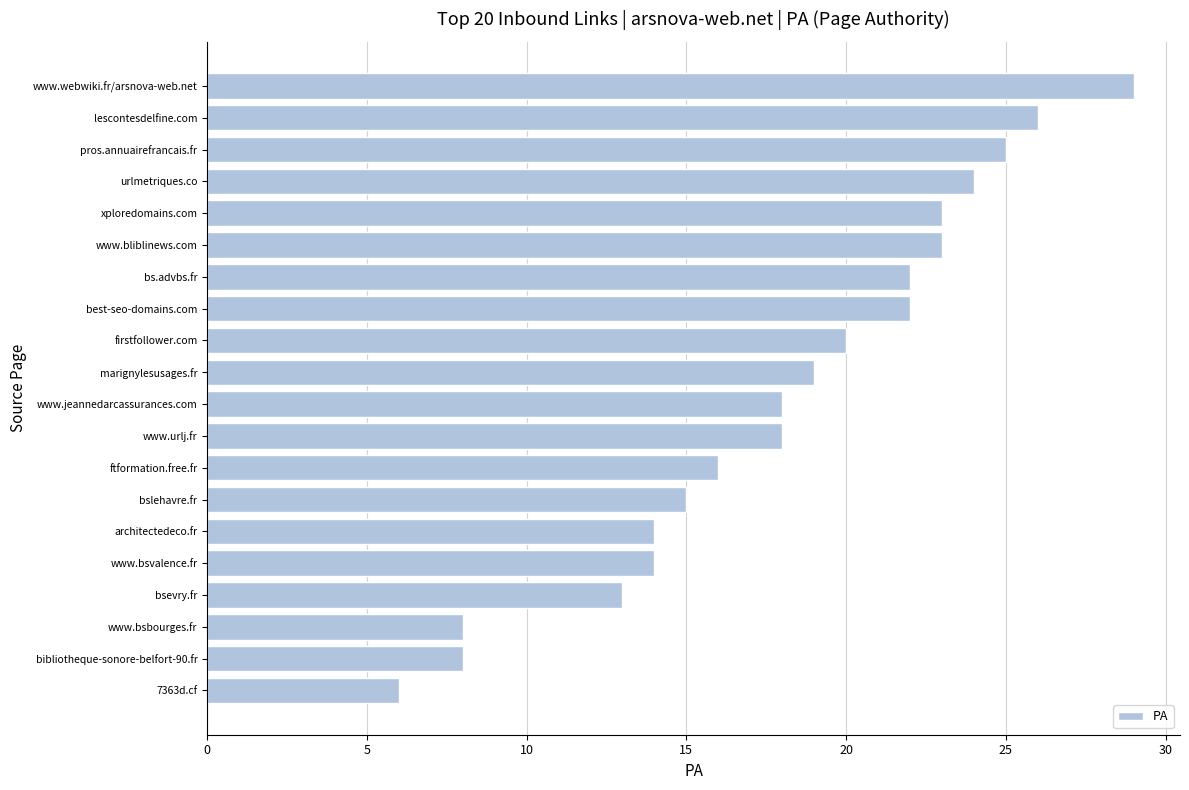

The value at pros.annuairefrancais.fr is 25. True or false?

True